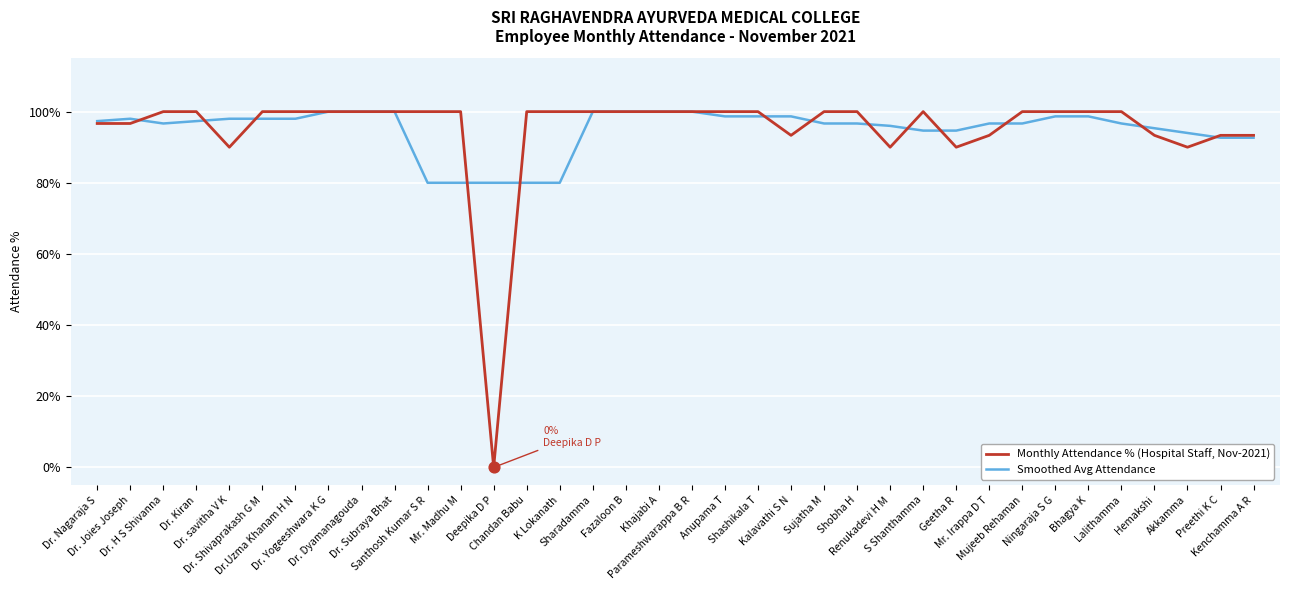

Is the value of Smoothed Avg Attendance at Kalavathi S N greater than the value of Monthly Attendance % (Hospital Staff, Nov-2021) at Geetha R?

Yes